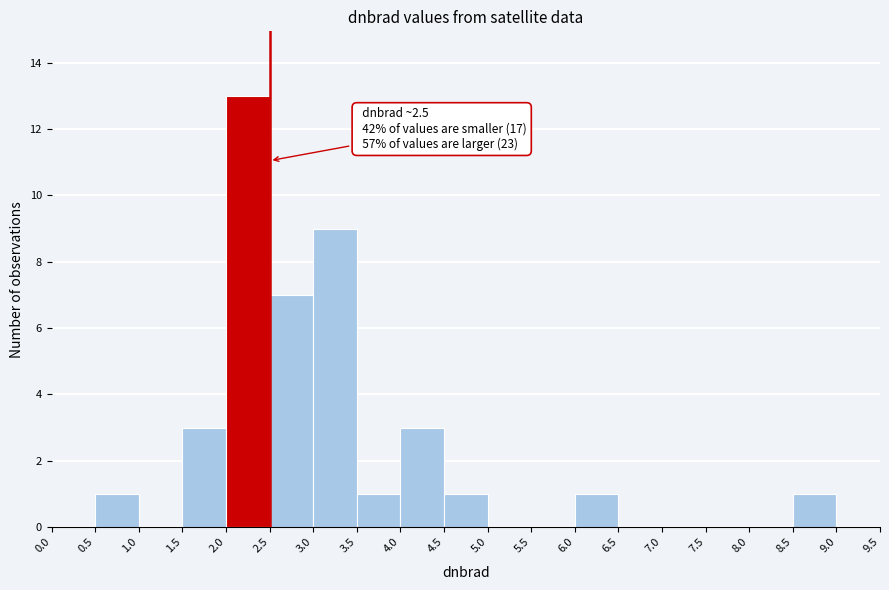

Which range on the x-axis has the tallest bar?

2.0 to 2.5